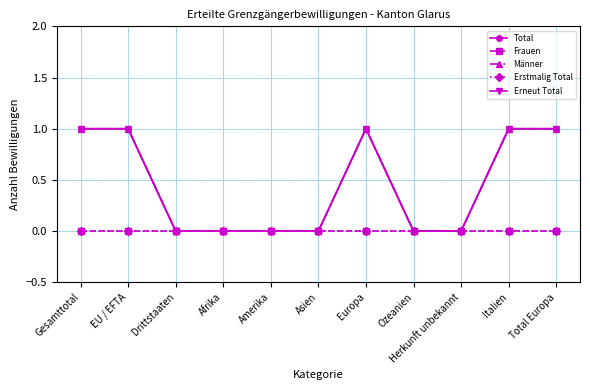

In Männer, how many points are higher than both neighbors (excluding endpoints)?

1